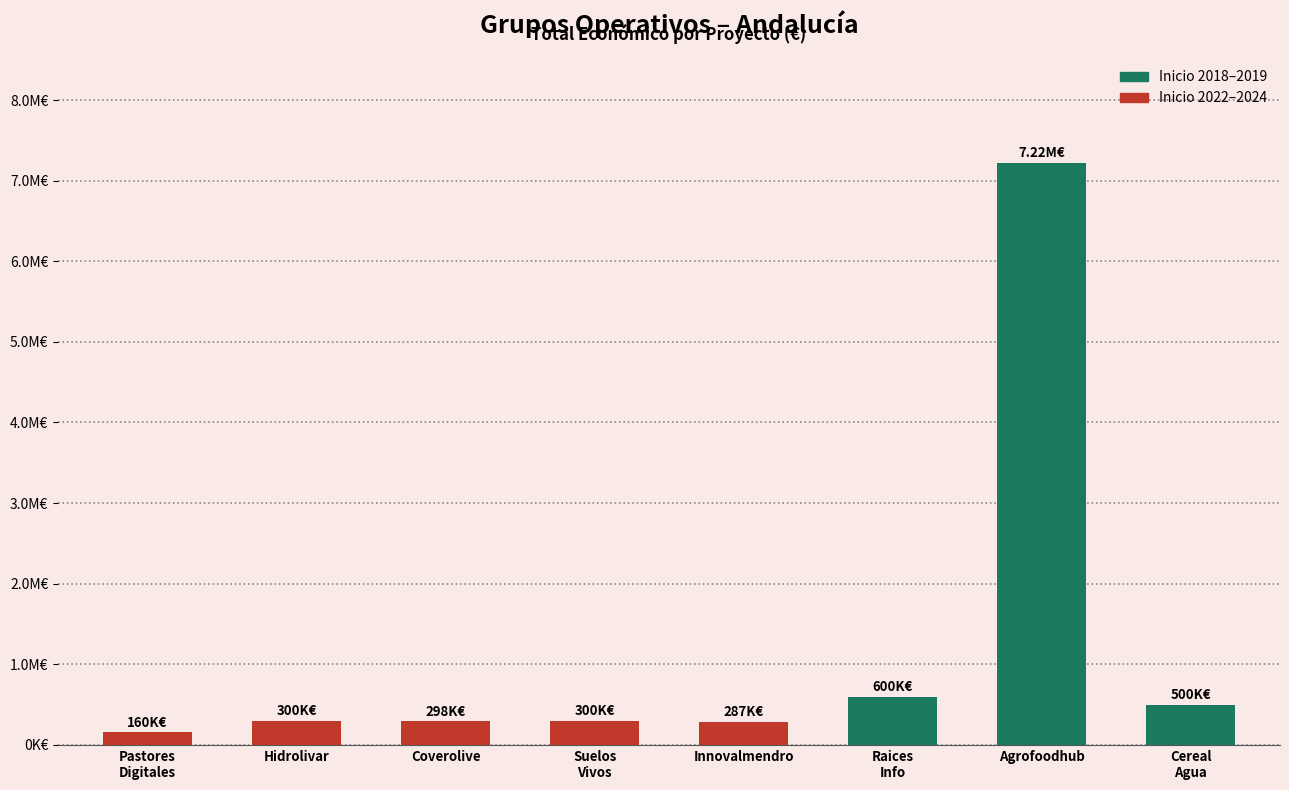

Are the bars grouped side by side (vs. stacked)?

No